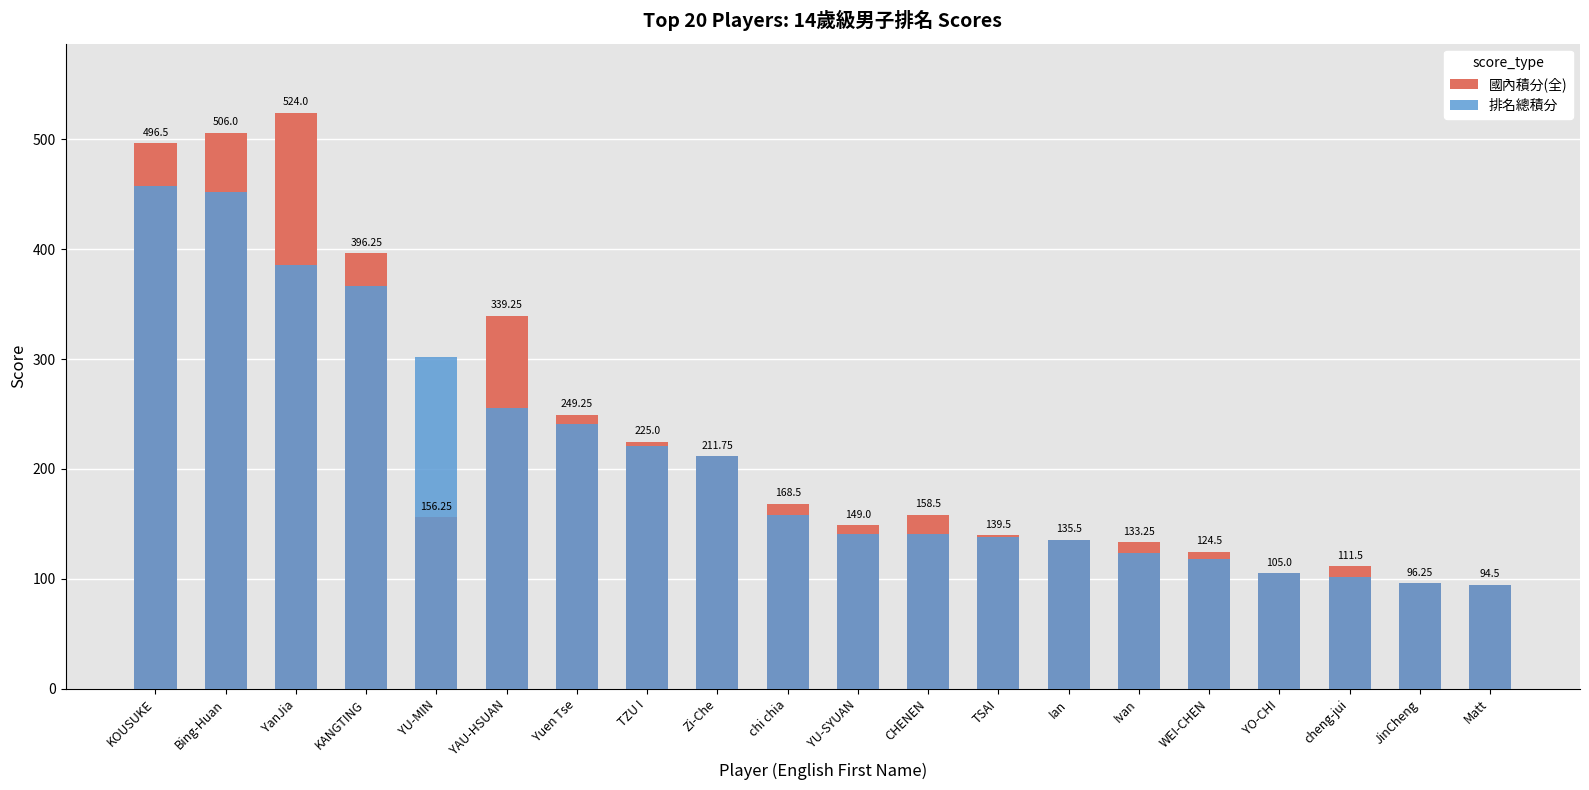

List the labels in order of 國內積分(全) value, largest first.

YanJia, Bing-Huan, KOUSUKE, KANGTING, YAU-HSUAN, Yuen Tse, TZU I, Zi-Che, chi chia, CHENEN, YU-MIN, YU-SYUAN, TSAI, Ian, Ivan, WEI-CHEN, cheng-jui, YO-CHI, JinCheng, Matt